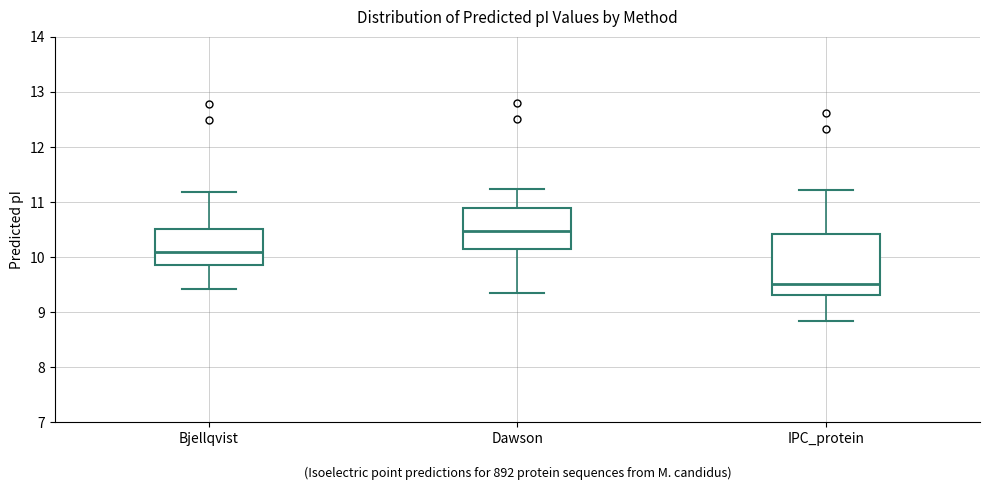

Reading left to right, transcribe this box plot: for each box, give where its median line is, the range the box spans, and where its two whiskers end, as read against the y-axis. The values are not printed on the chart, so give them approximately, as read against the axis.

Bjellqvist: median 10.1, box 9.8 to 10.5, whiskers 9.4 to 11.2
Dawson: median 10.5, box 10.1 to 10.9, whiskers 9.4 to 11.2
IPC_protein: median 9.5, box 9.3 to 10.4, whiskers 8.8 to 11.2